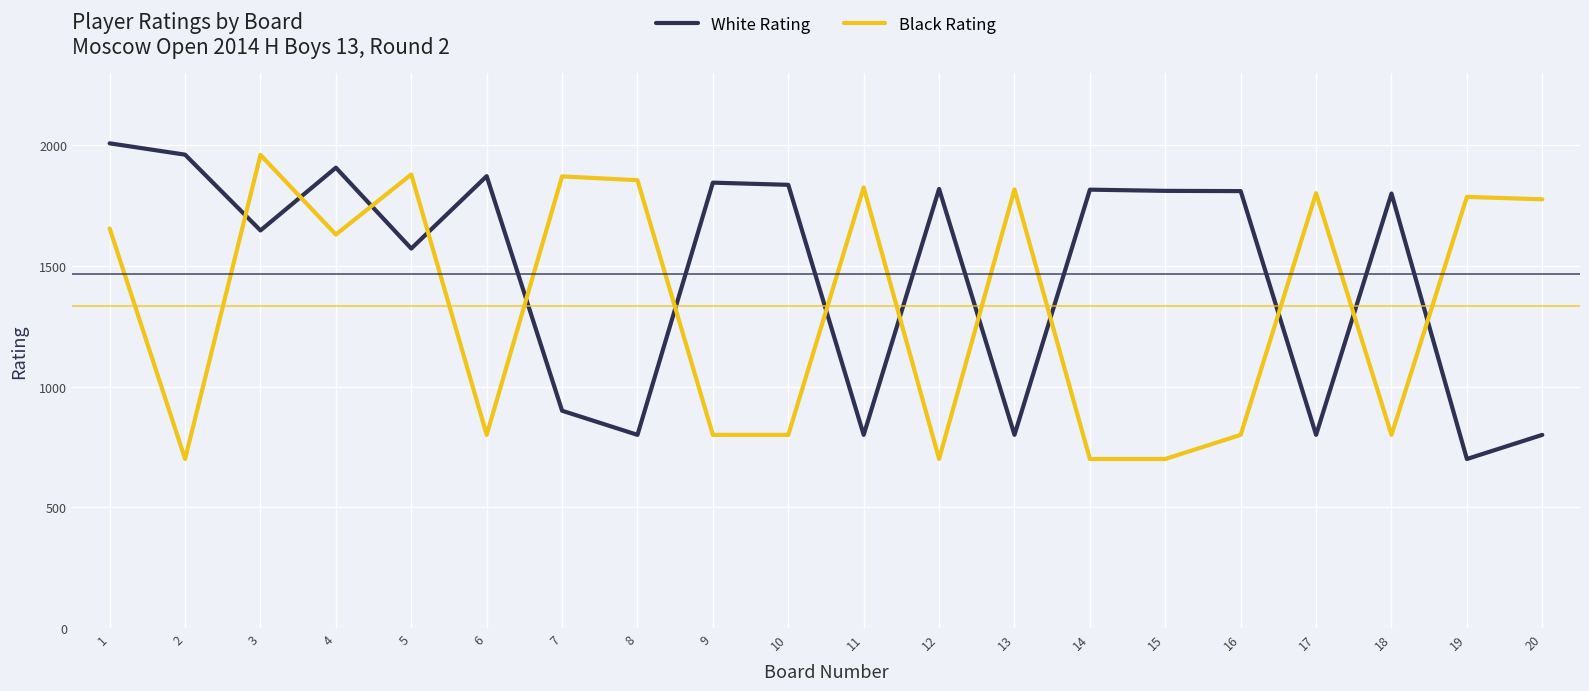

Where do White Rating and Black Rating first cross each other?

2 and 3